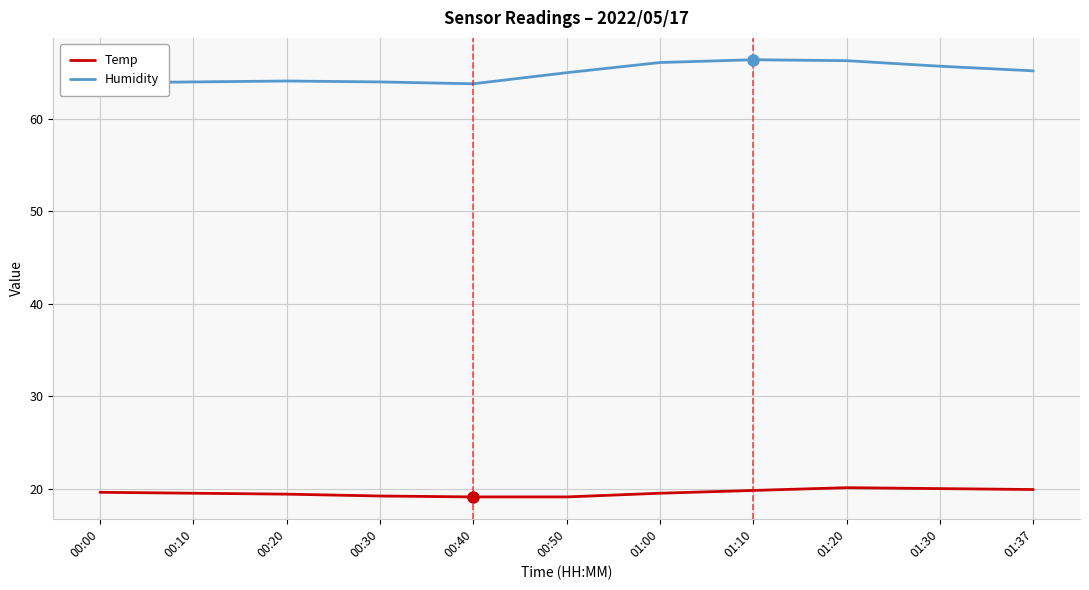

What position from the left is 00:50?

6